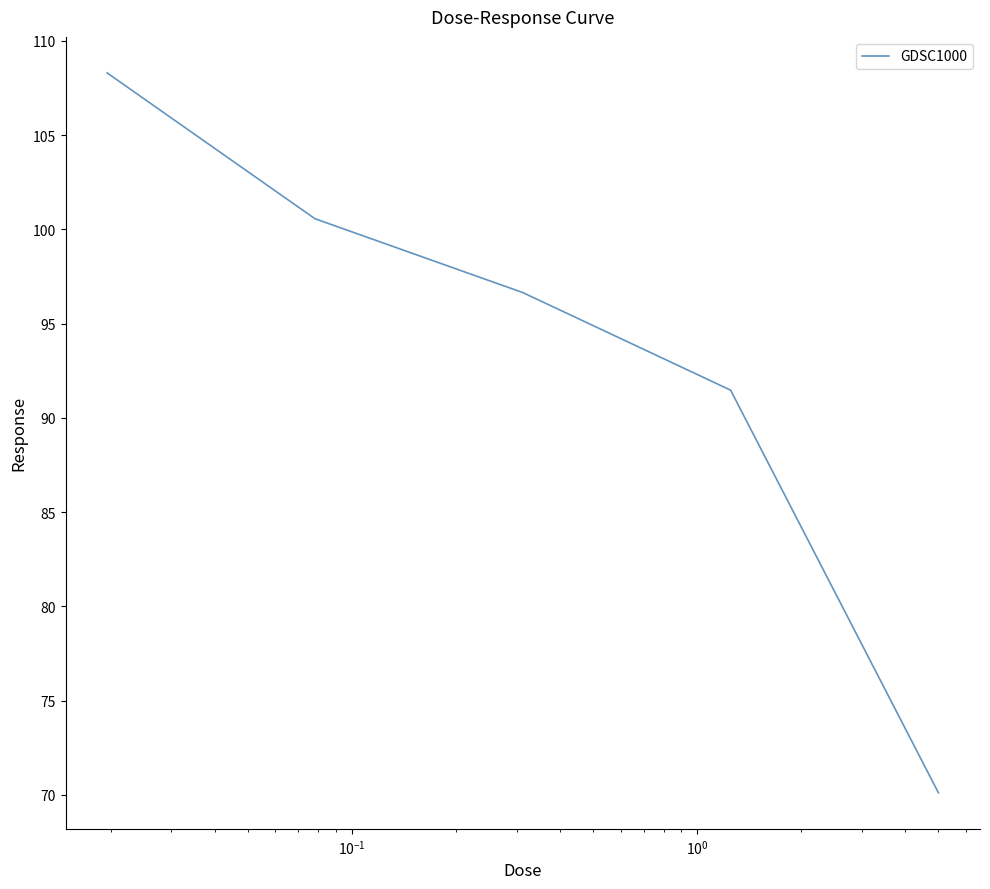

What is the average value?

93.4